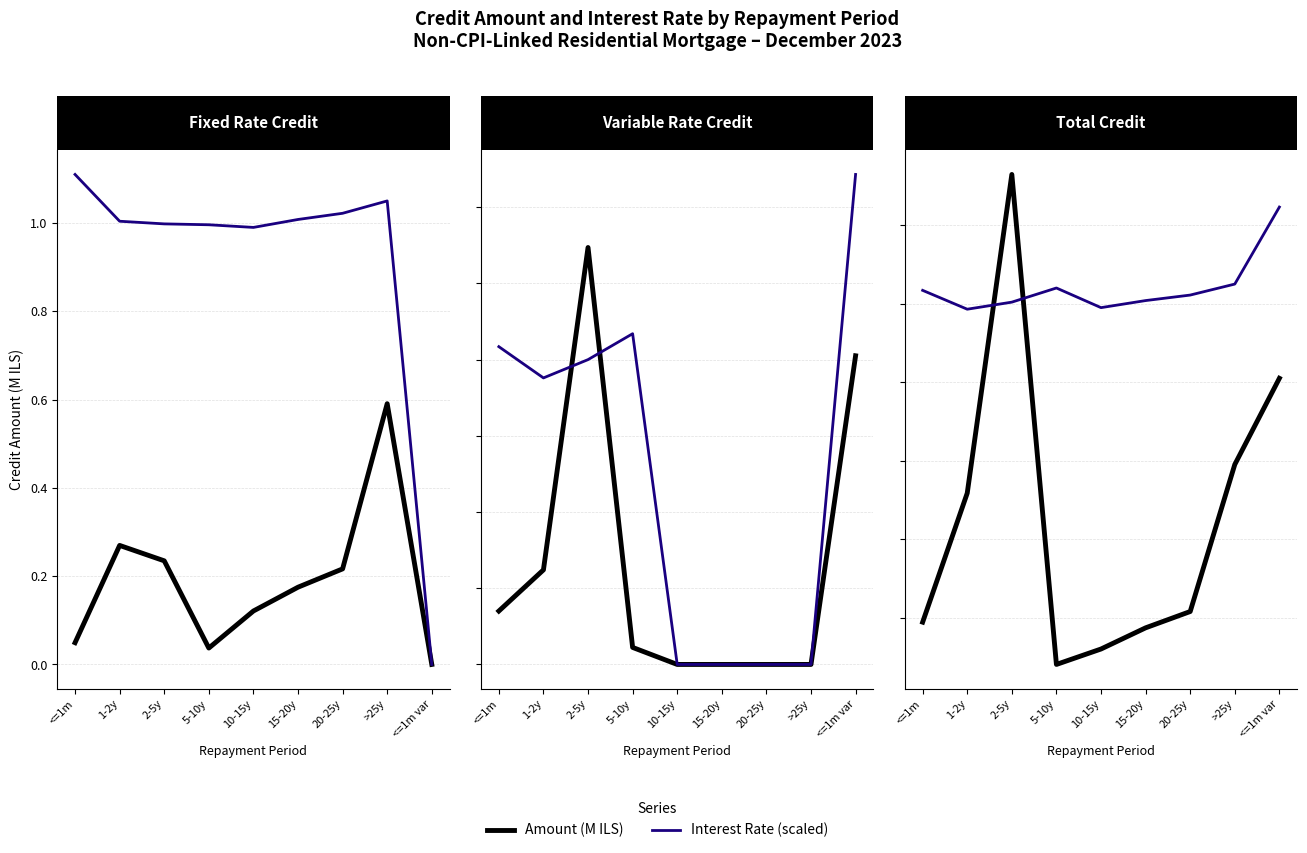

Which category has the lowest value across all series?

5-10y